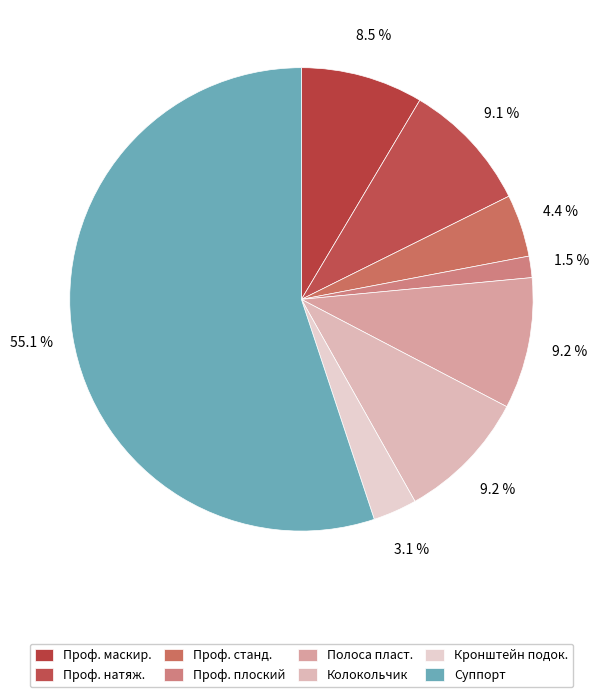

How many slices are in this pie chart?

8